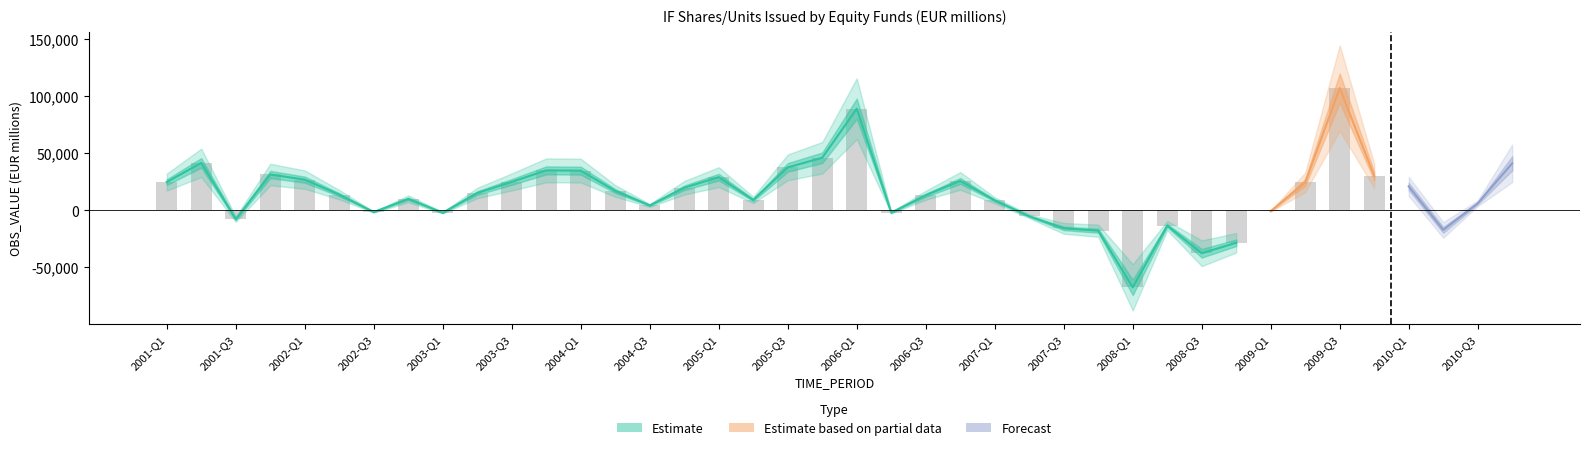

What is the change in value from 2001-Q1 to 2005-Q2?

-15627.4